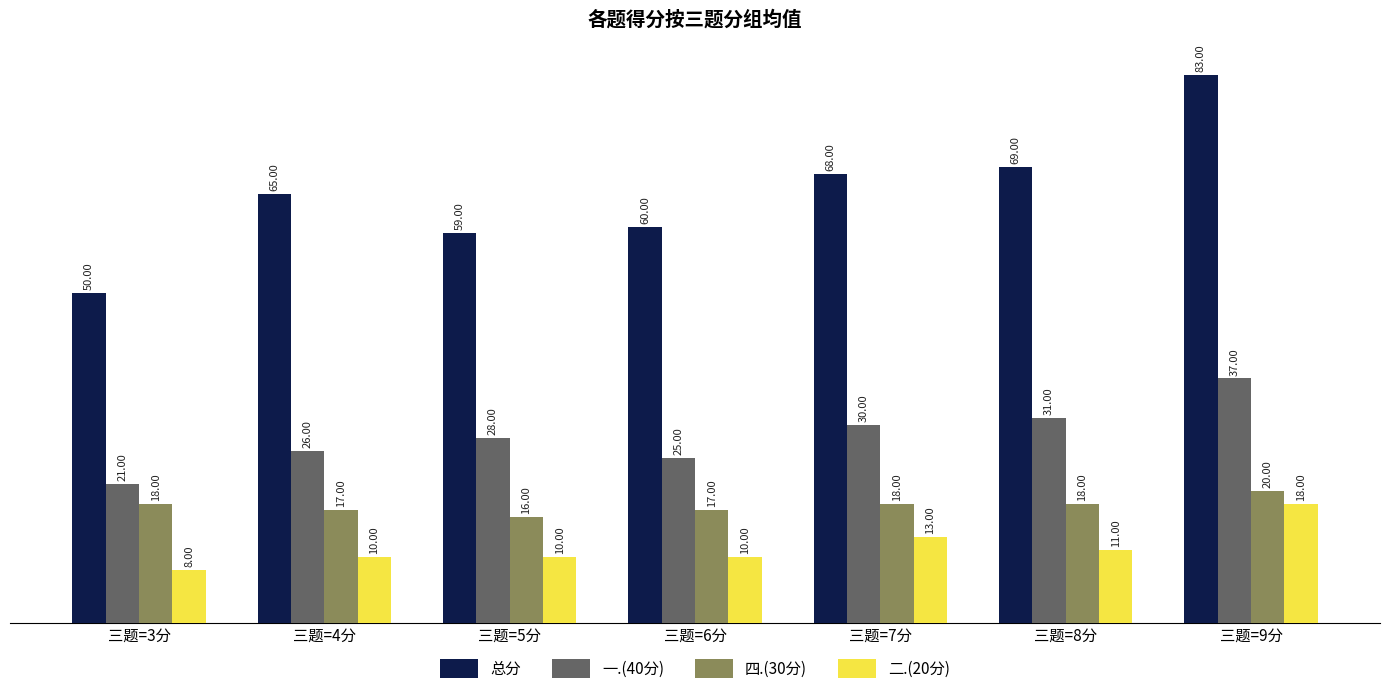

What is the sum of the 总分 values at 三题=4分 and 三题=5分?

124